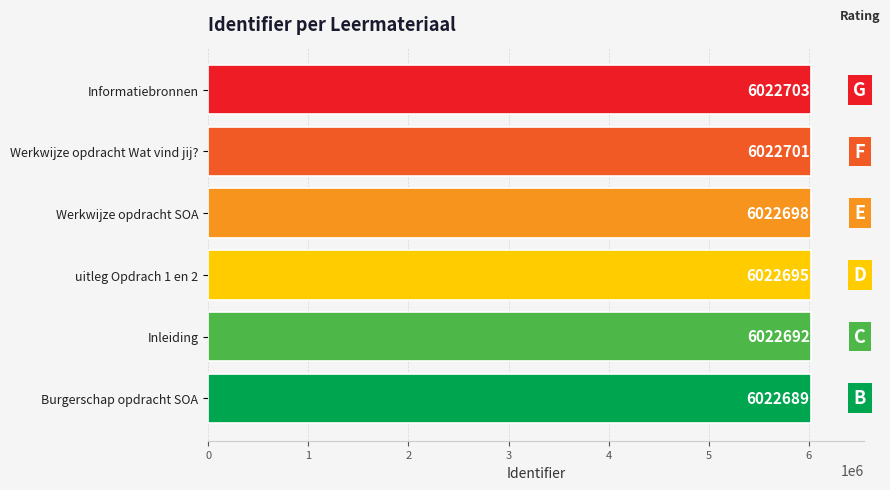

Count the number of categories in the chart.

6